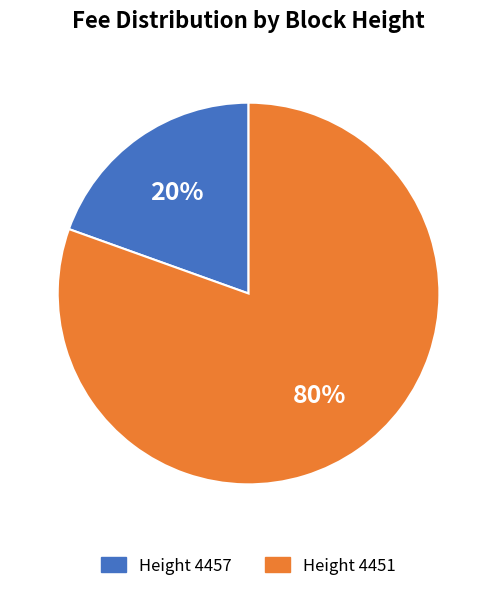

Is Height 4451 the majority of the pie?

Yes